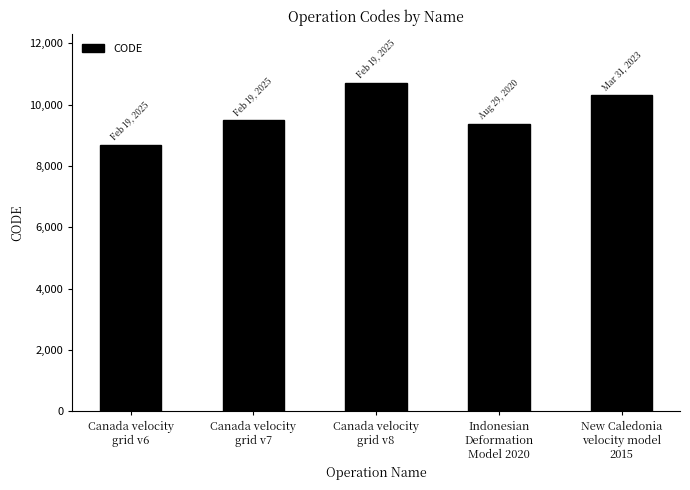

Rank the categories by value from highest to lowest.

Canada velocity
grid v8, New Caledonia
velocity model
2015, Canada velocity
grid v7, Indonesian
Deformation
Model 2020, Canada velocity
grid v6